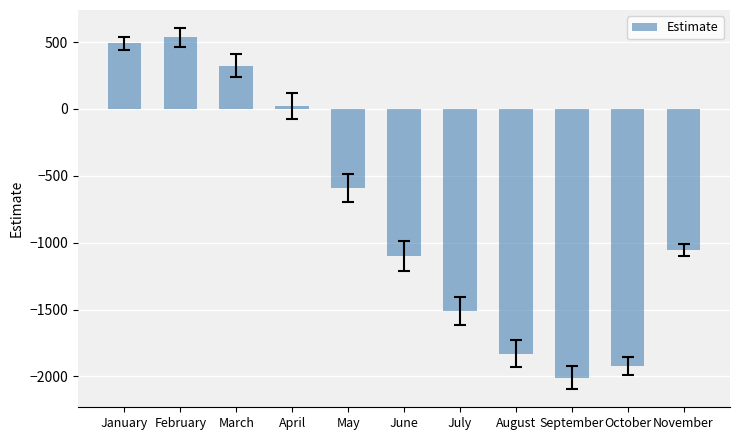

True or false: the data shows 849.7 at January.

False